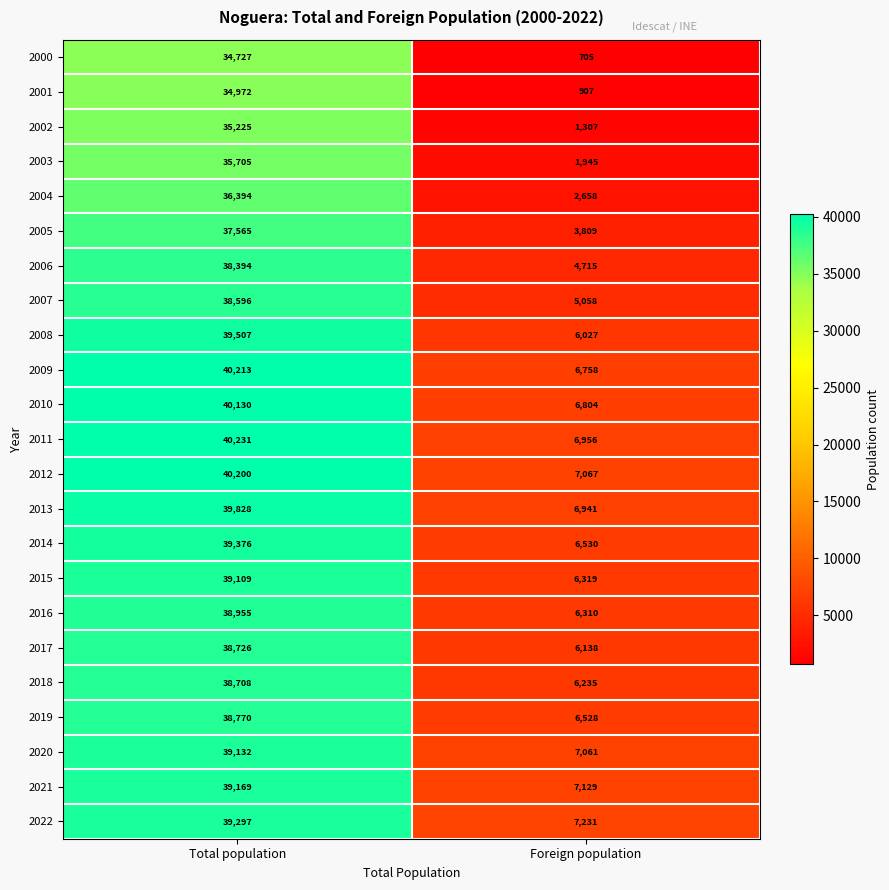

What is the sum of all 2011 values?

47187